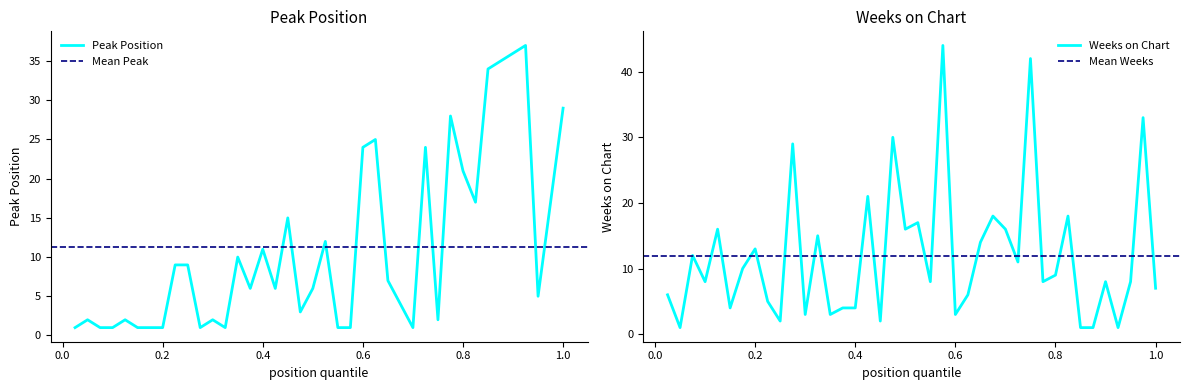

What is the difference between the maximum and minimum values in the Peak Position series?

36